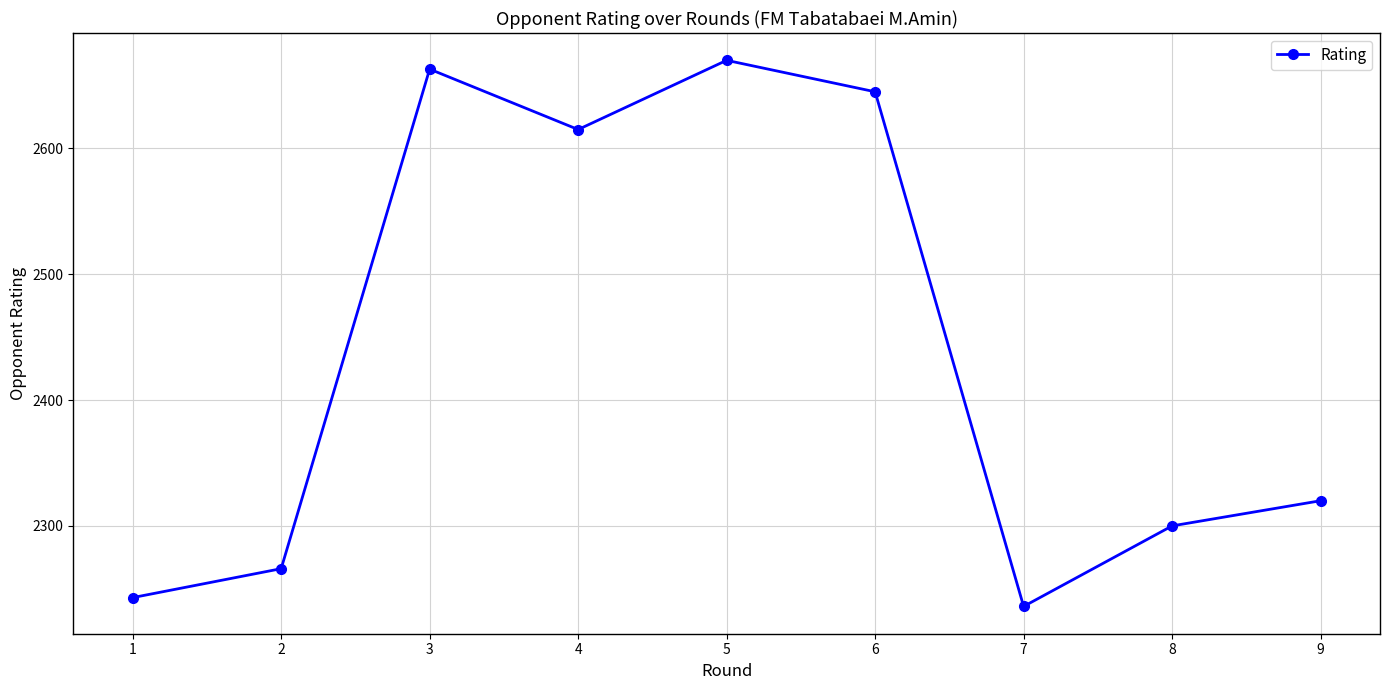

Reading left to right, list all the values displayed in this chart.

2243	2266	2663	2615	2670	2645	2236	2300	2320